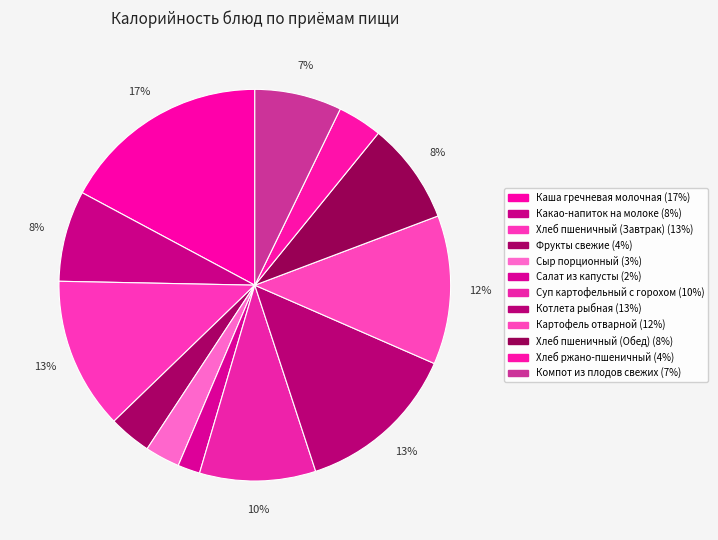

Count the number of slices in the pie.

12